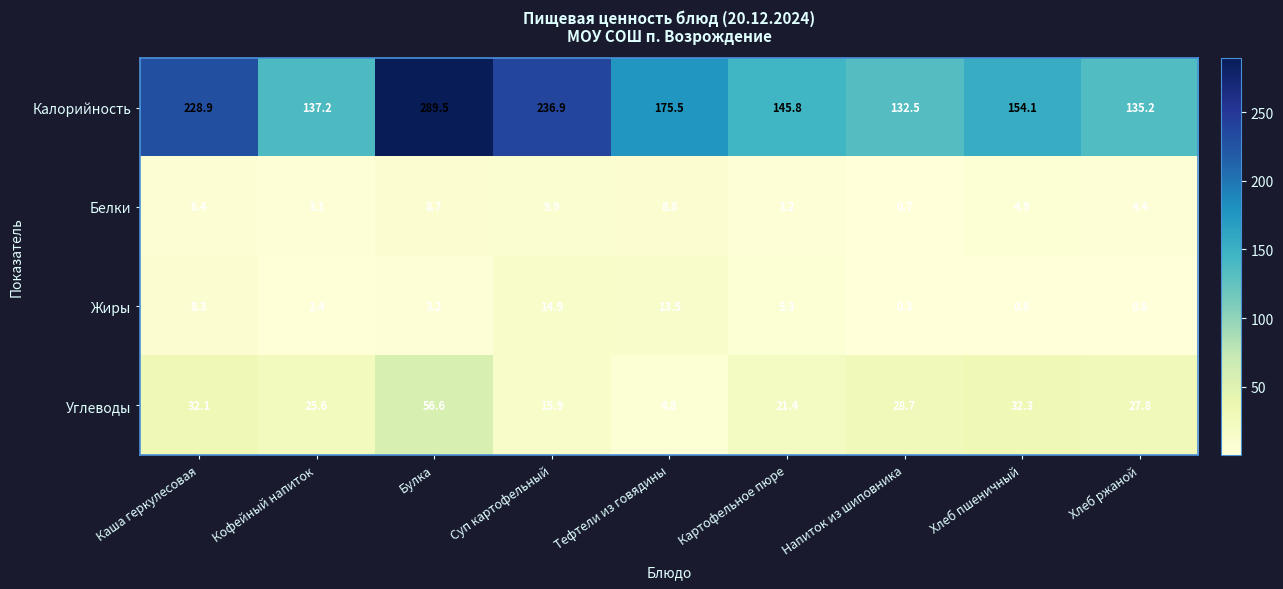

Which category has the lowest value in the Белки series?

Напиток из шиповника